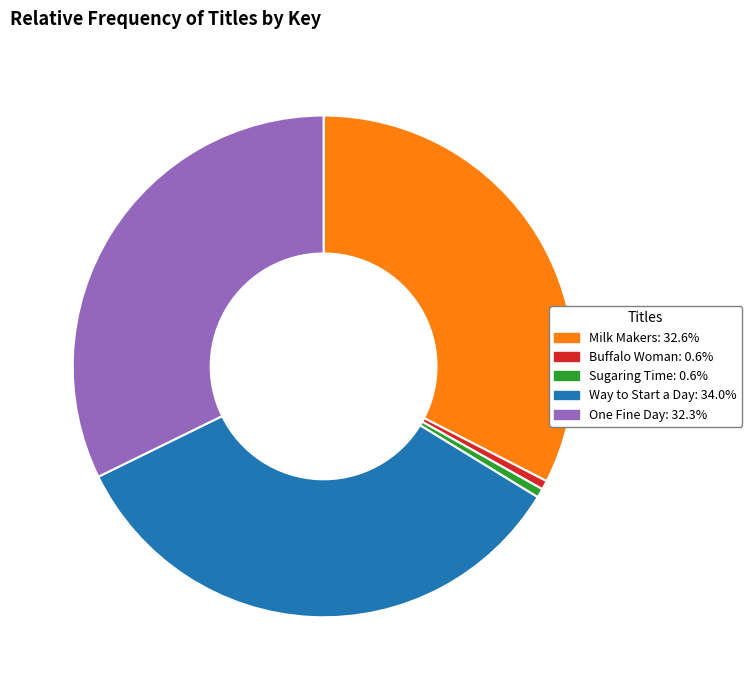

Which has a higher value, Milk Makers or Sugaring Time?

Milk Makers